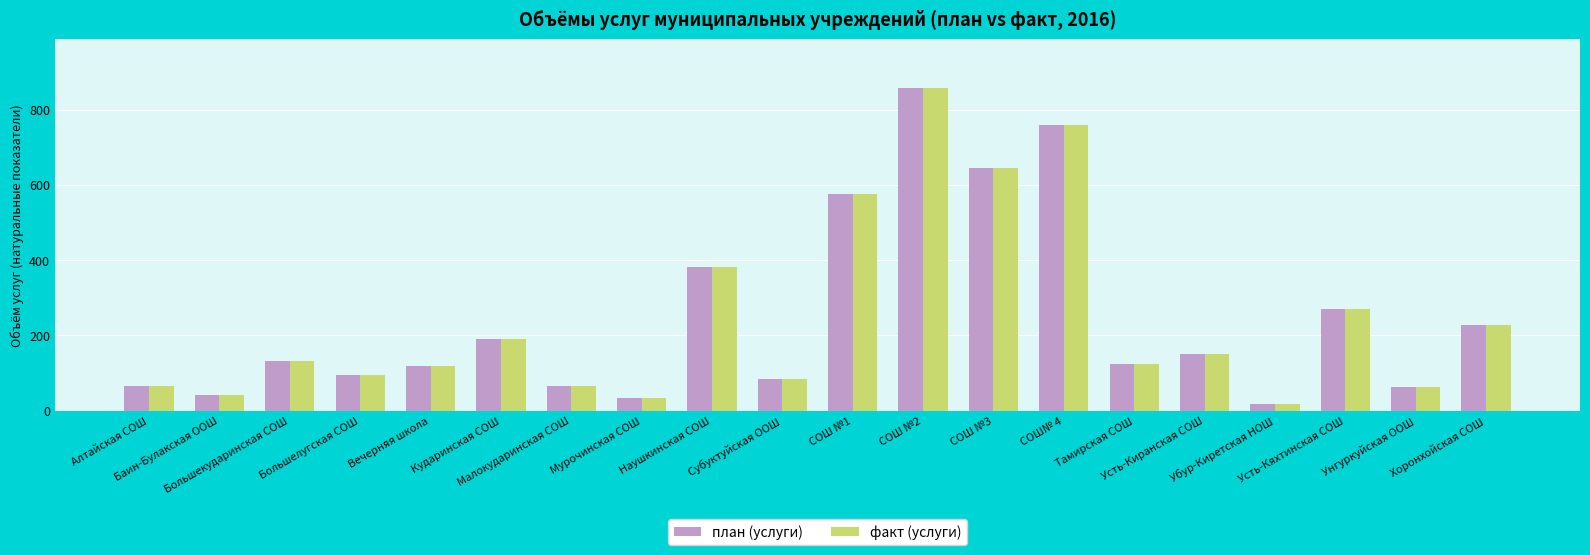

Is it true that факт (услуги) equals 190 at Кударинская СОШ?

True